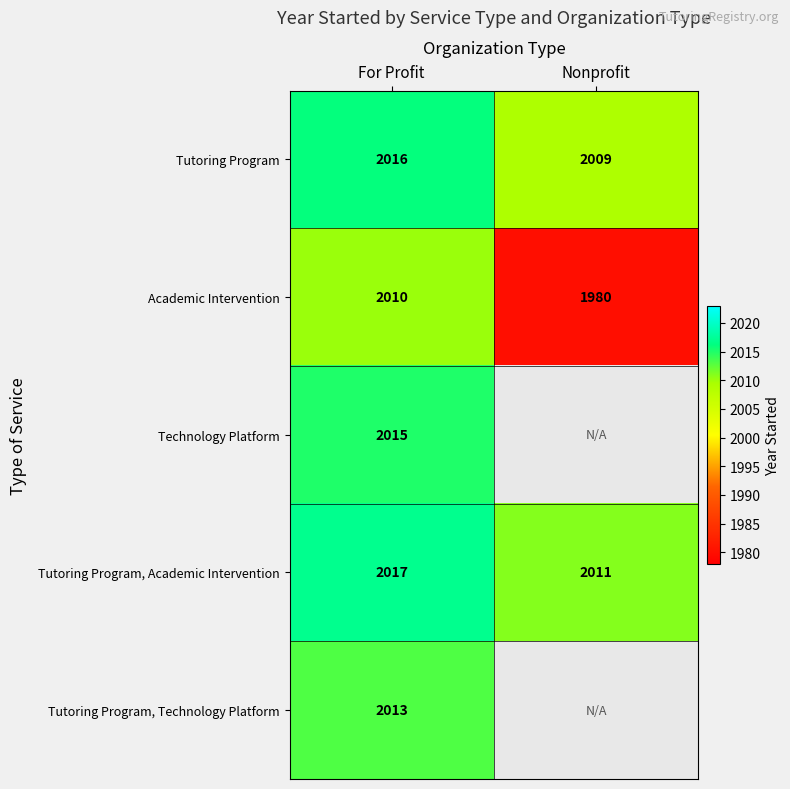

What is the sum of all Tutoring Program, Academic Intervention values?

4028